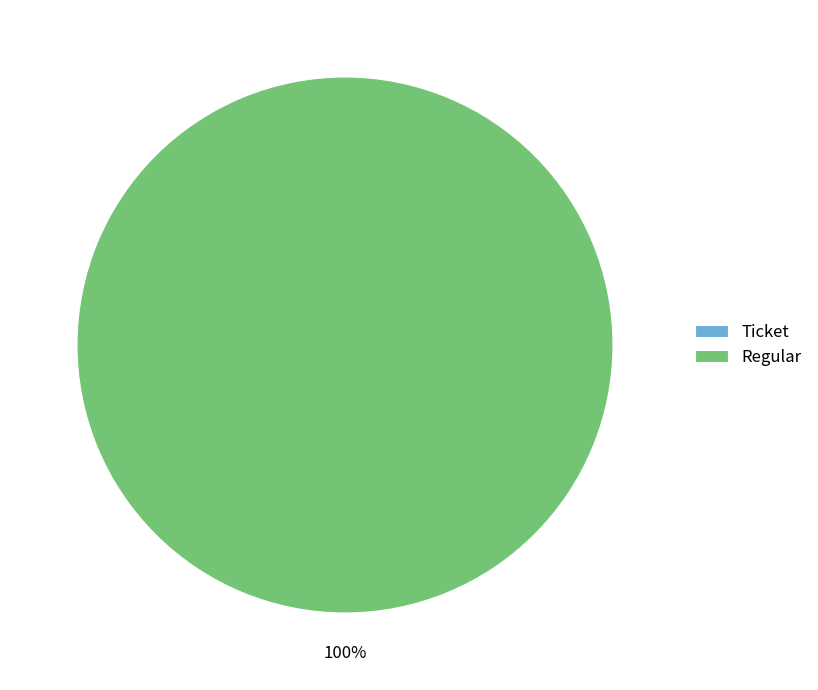

Between Ticket (io_index=0) and Regular (io_index=5), which is larger?

Regular (io_index=5)